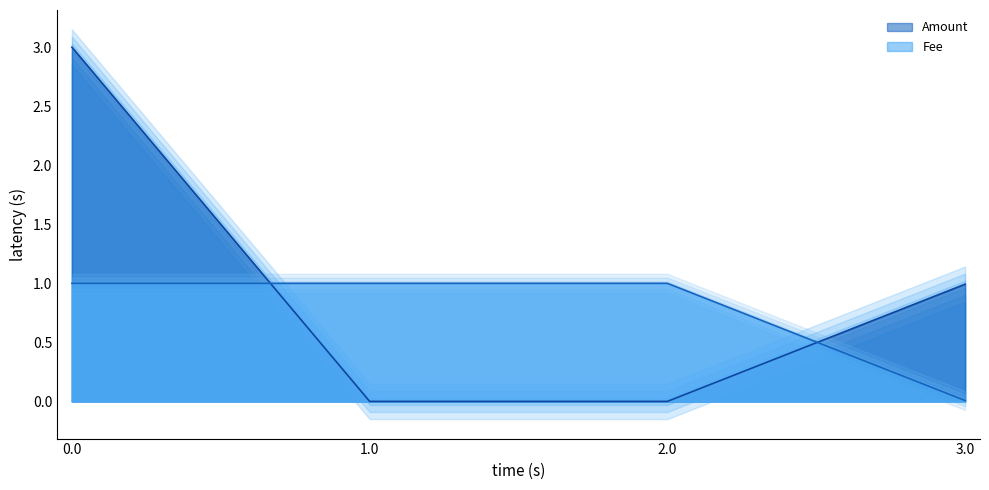

What is the maximum value for Amount?

3.0